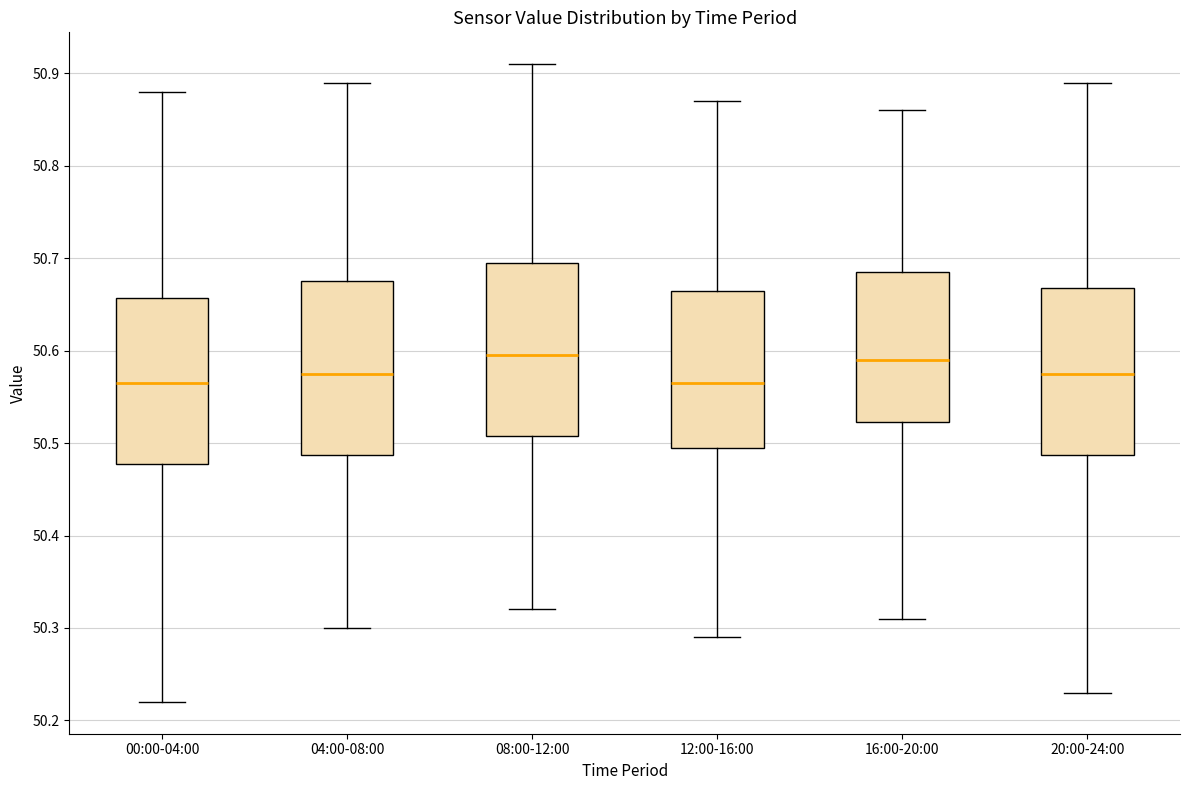

Where does the upper whisker of the box for 16:00-20:00 end on the y-axis? The values are not printed on the chart, so give them approximately, as read against the axis.

50.86